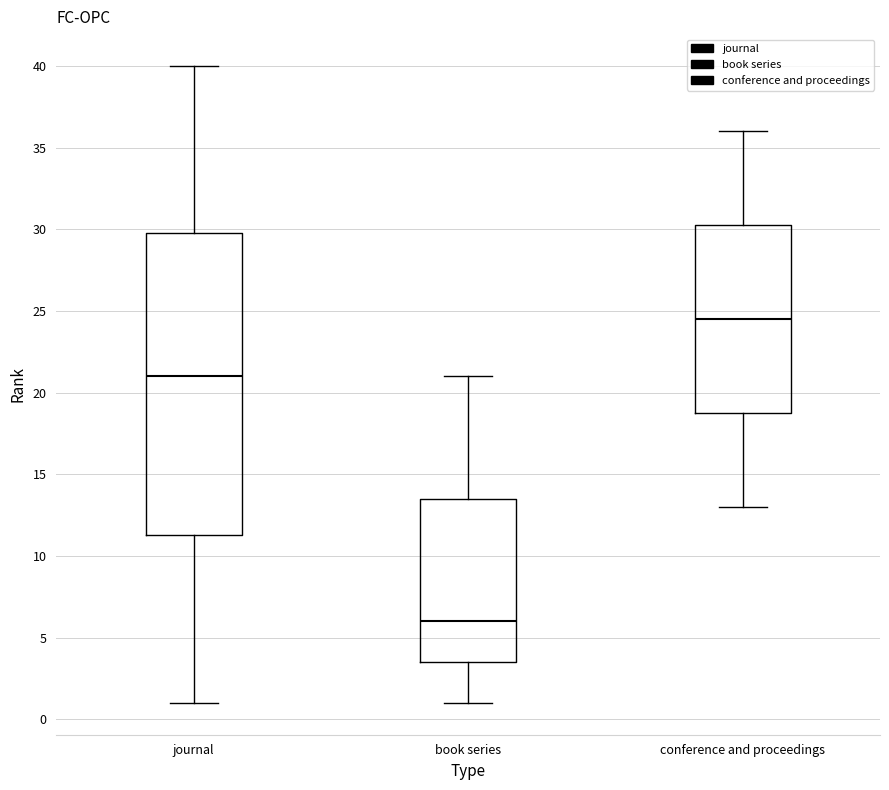

Which box is the tallest, from its lower edge to its upper edge?

journal